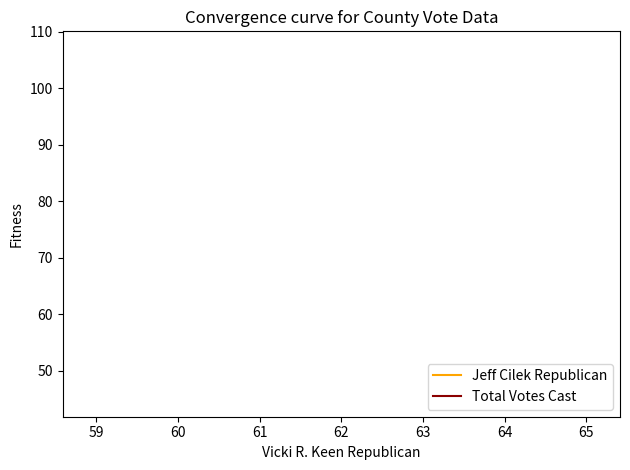

How many distinct data groups are displayed?

2